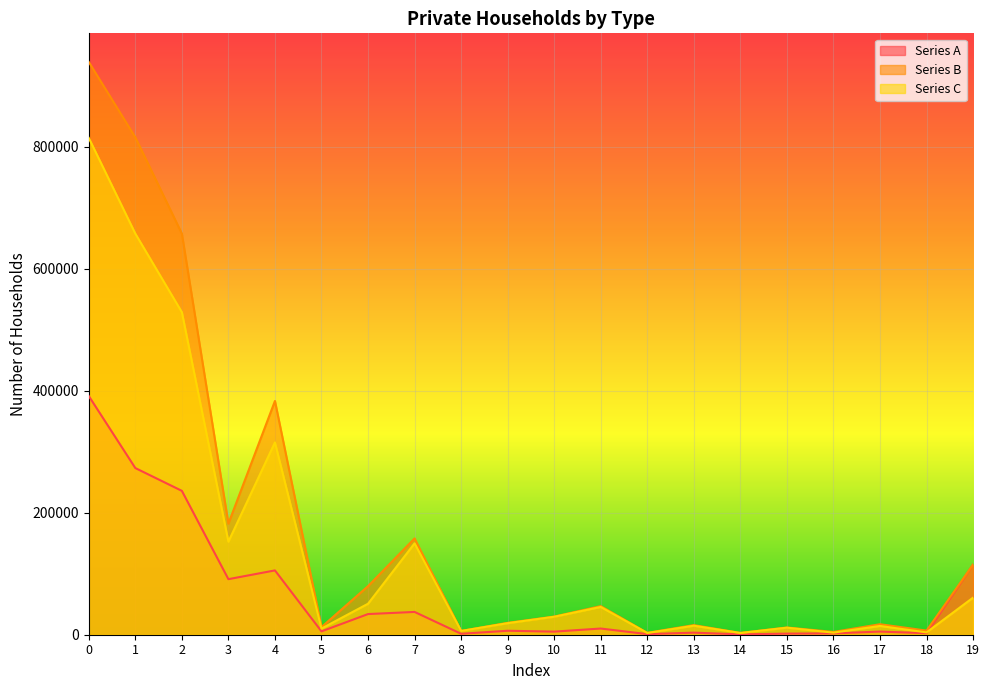

What is the total value across all series at 6?

164372